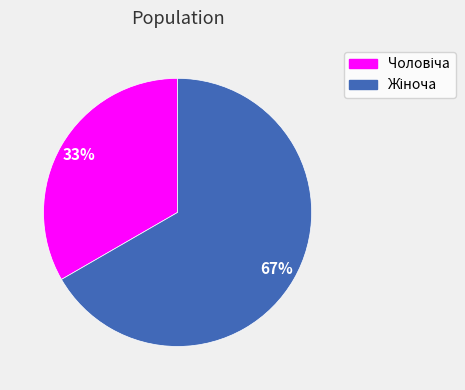

How many slices are in this pie chart?

2